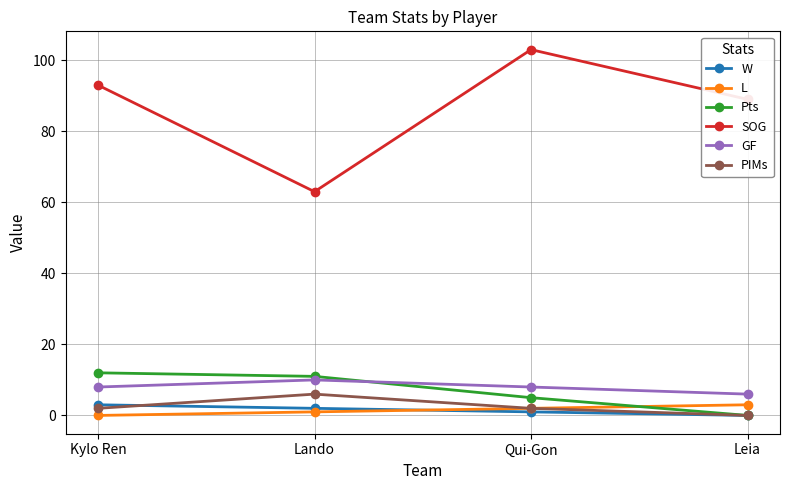

True or false: SOG and GF intersect in this chart.

False